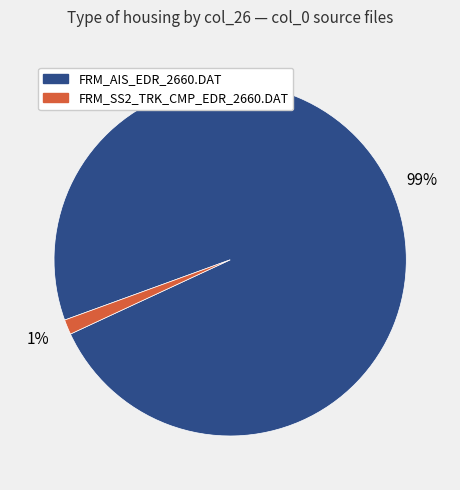

How many slices are in this pie chart?

2